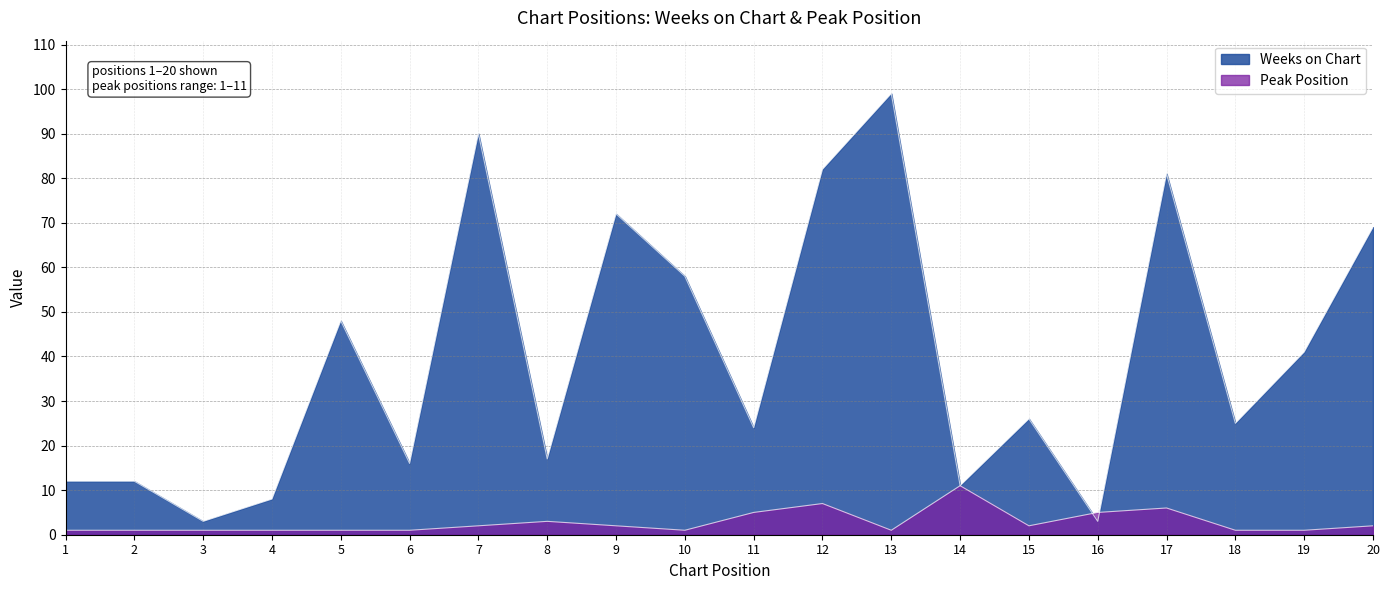

True or false: Weeks on Chart has a value of 39 at 15.

False